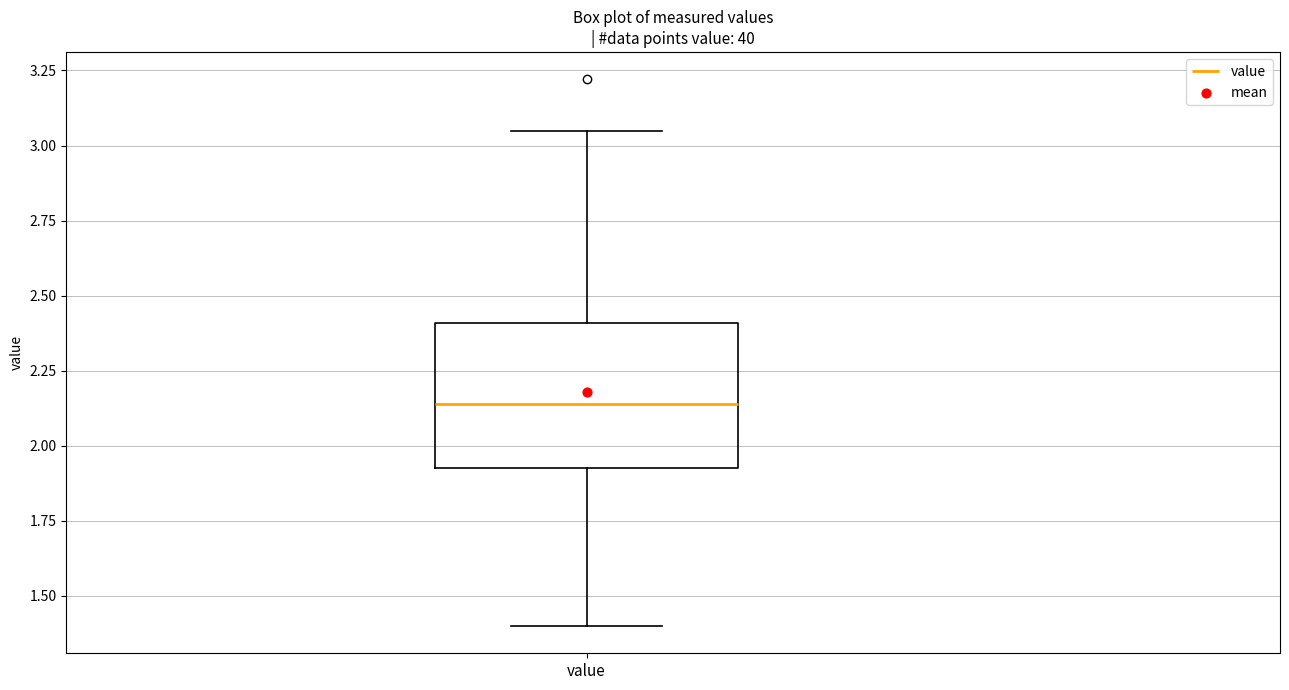

Where does the upper whisker of the box for value end on the y-axis? The values are not printed on the chart, so give them approximately, as read against the axis.

3.05